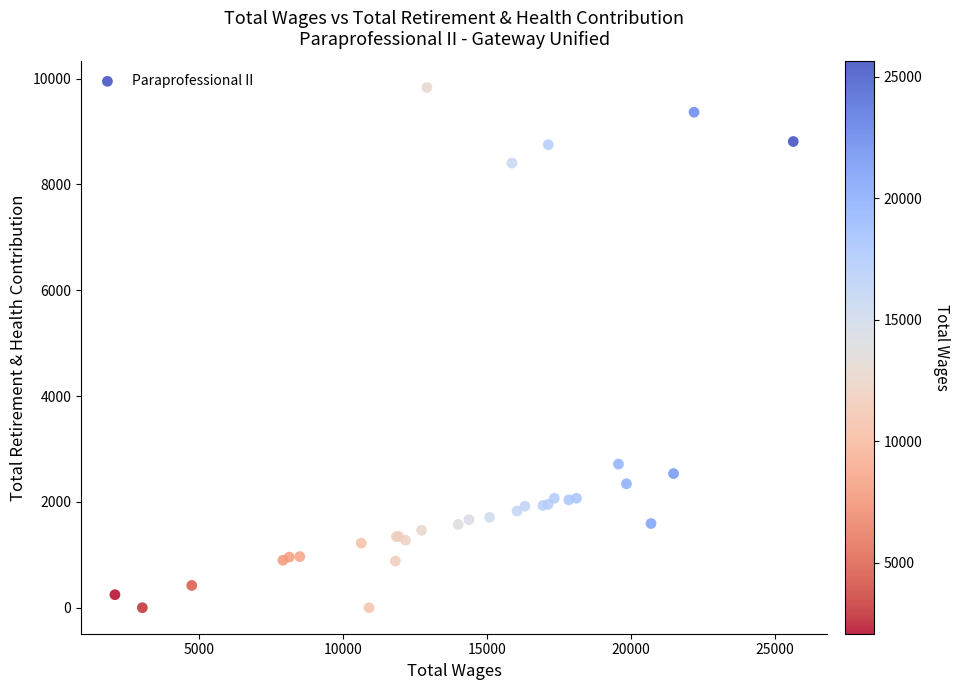

What Y value in the scatter plot is closest to 4915?

2714